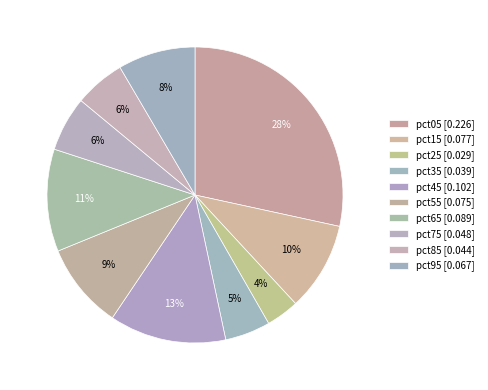

Is there any slice that represents more than half of the pie?

No